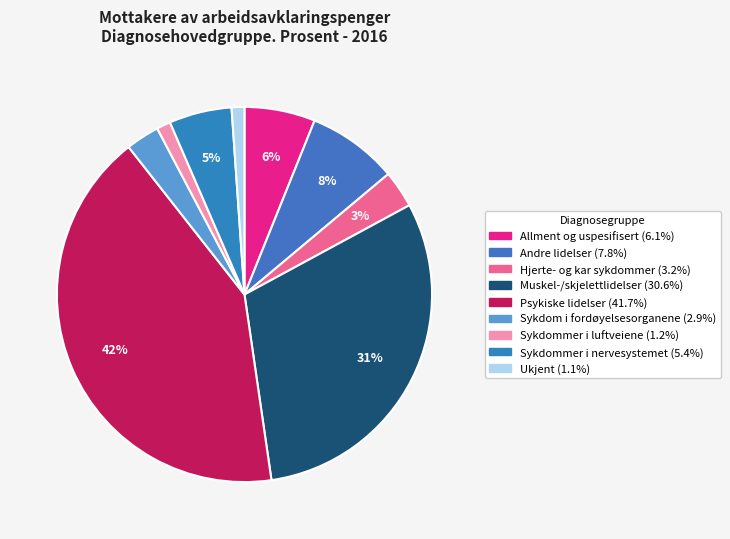

Rank the categories by value from lowest to highest.

Ukjent, Sykdommer i luftveiene, Sykdom i fordøyelsesorganene, Hjerte- og kar sykdommer, Sykdommer i nervesystemet, Allment og uspesifisert, Andre lidelser, Muskel-/skjelettlidelser, Psykiske lidelser